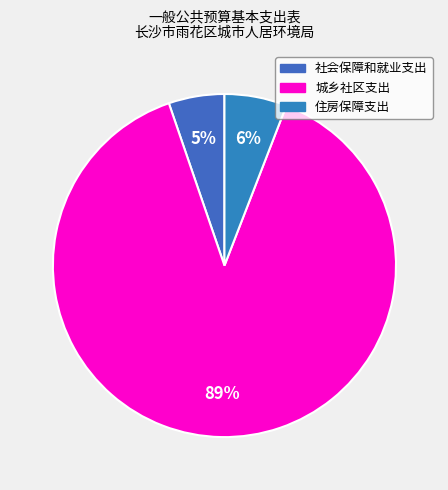

Rank the categories by value from lowest to highest.

社会保障和就业支出, 住房保障支出, 城乡社区支出